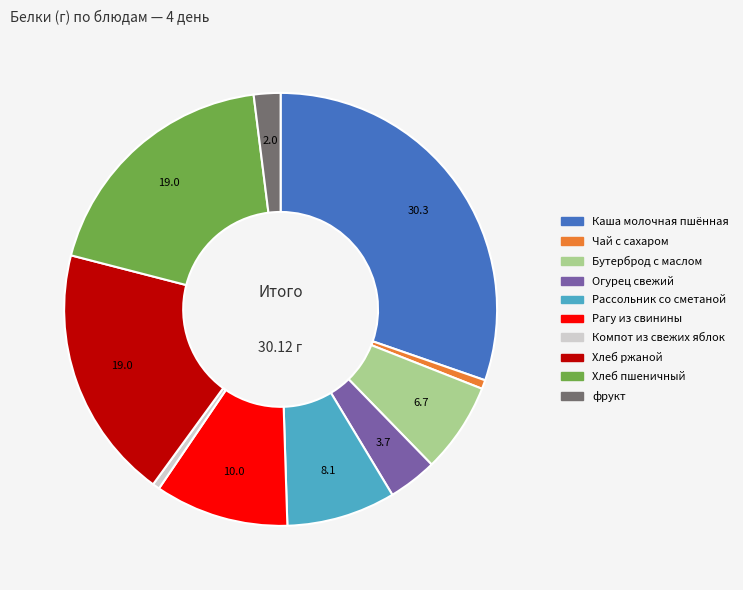

Is it true that Огурец свежий is 4% of the pie?

True